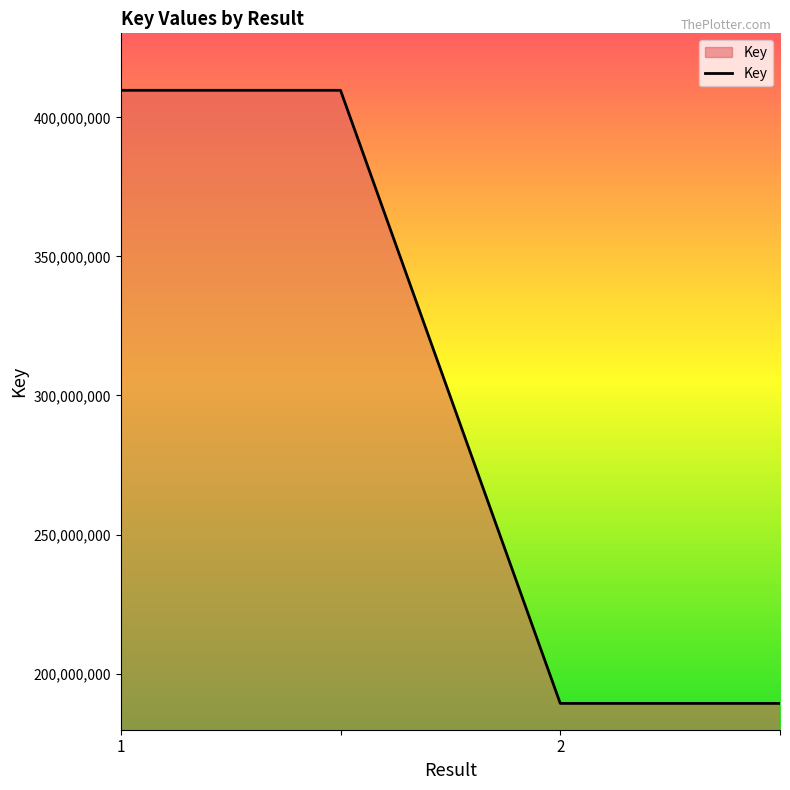

What is the greatest value displayed?

409742364